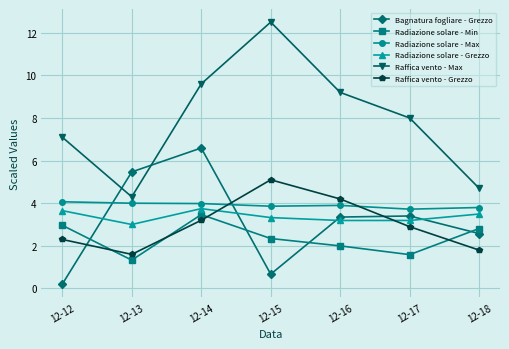

What is the value of the Radiazione solare - Grezzo point at the 1st from the left?

3.7